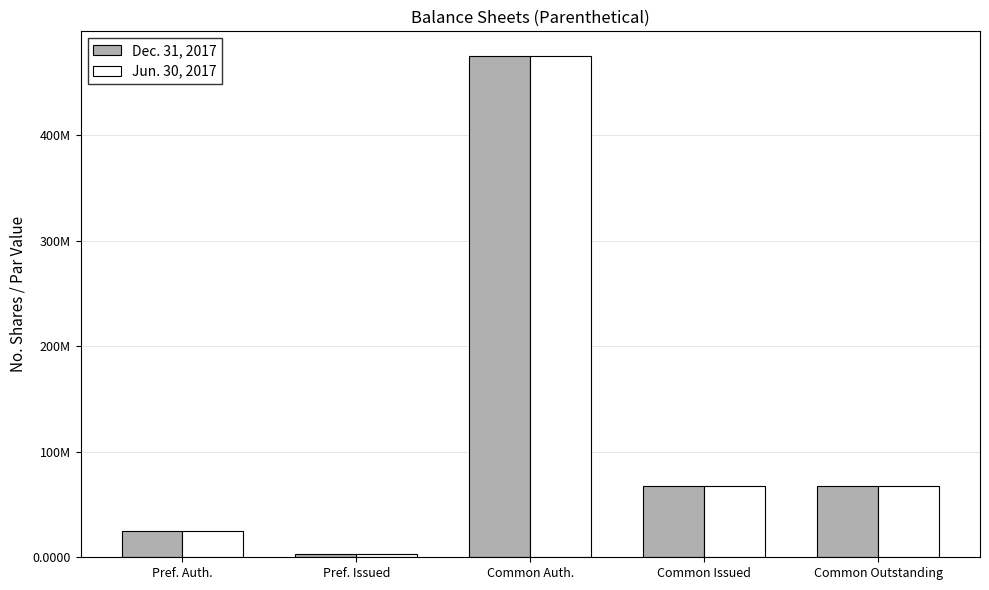

The Jun. 30, 2017 series shows 4466214 at Pref. Issued. True or false?

False